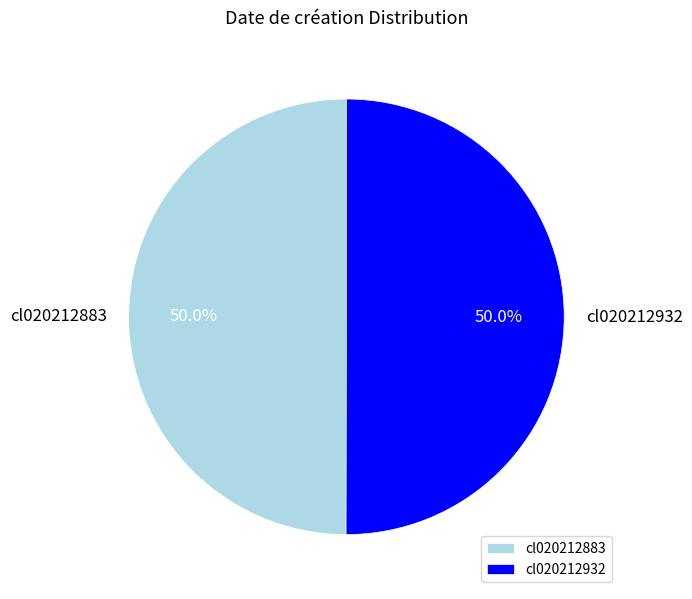

To the nearest percent, what is the average slice percentage?

50%